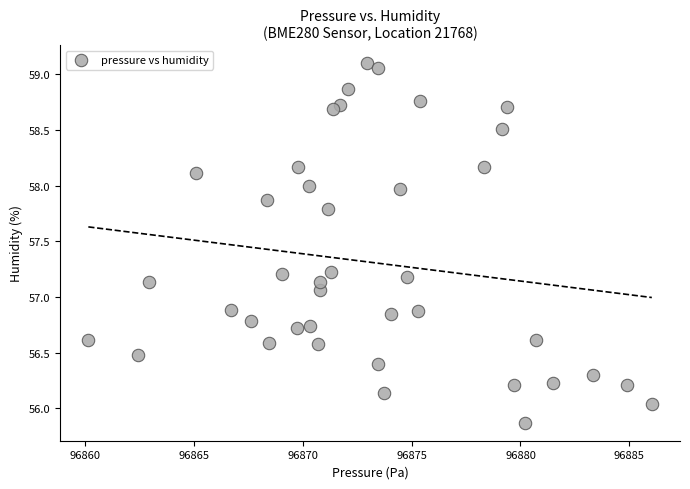

What is the range of Y values (max minus min)?

3.2